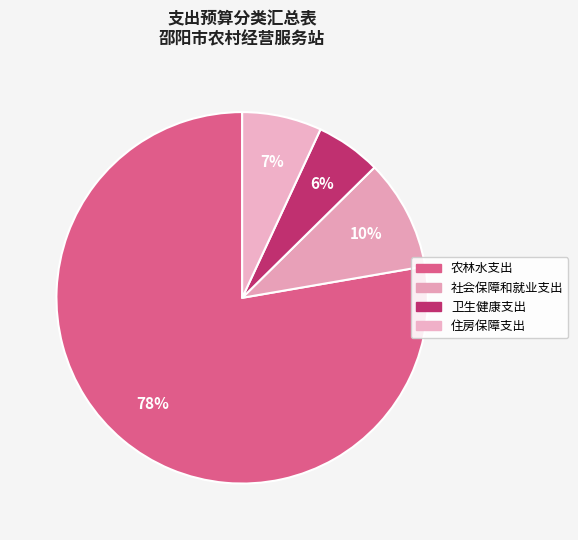

Is there any slice that represents more than half of the pie?

Yes